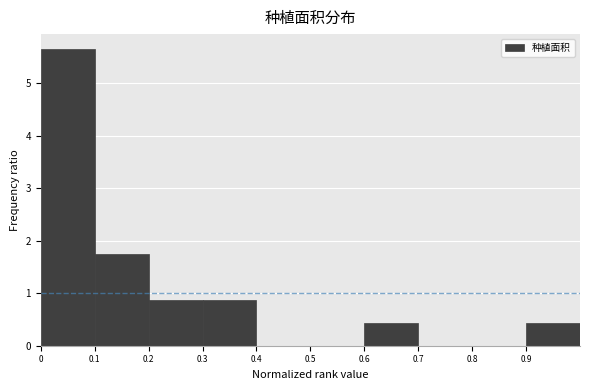

Over which range of the x-axis is the bar tallest?

0.0 to 0.1